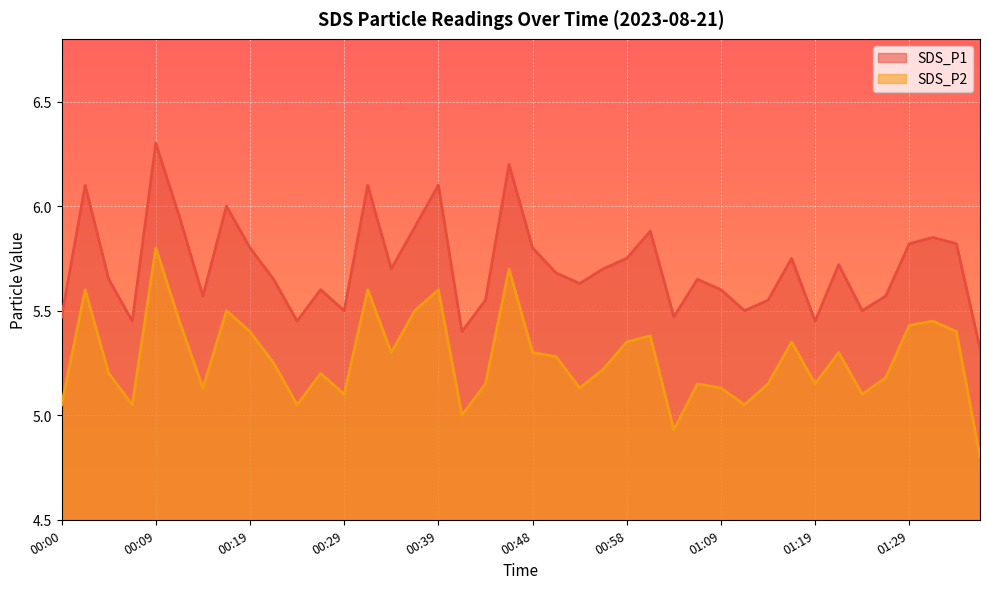

Which series changed the most between 00:36 and 01:32?

SDS_P1